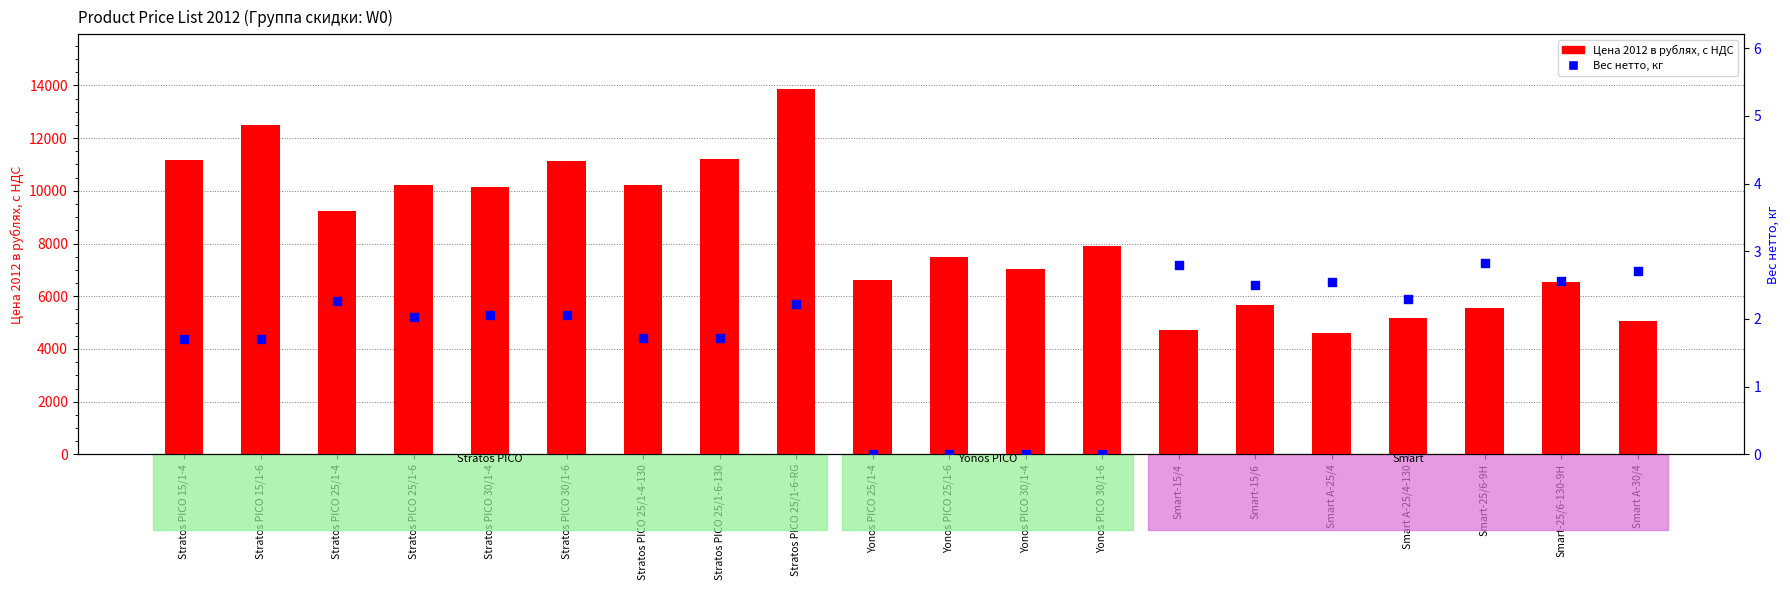

Which series contains the highest Y value?

Цена 2012 в рублях, с НДС